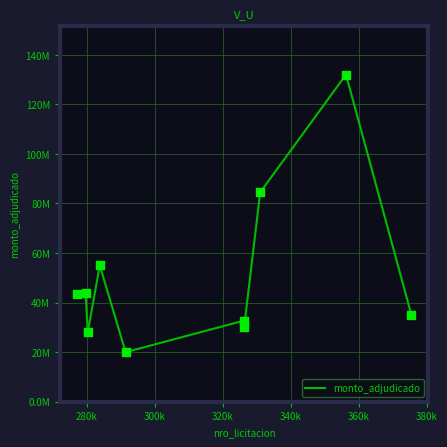

Does the chart have visible grid lines?

Yes